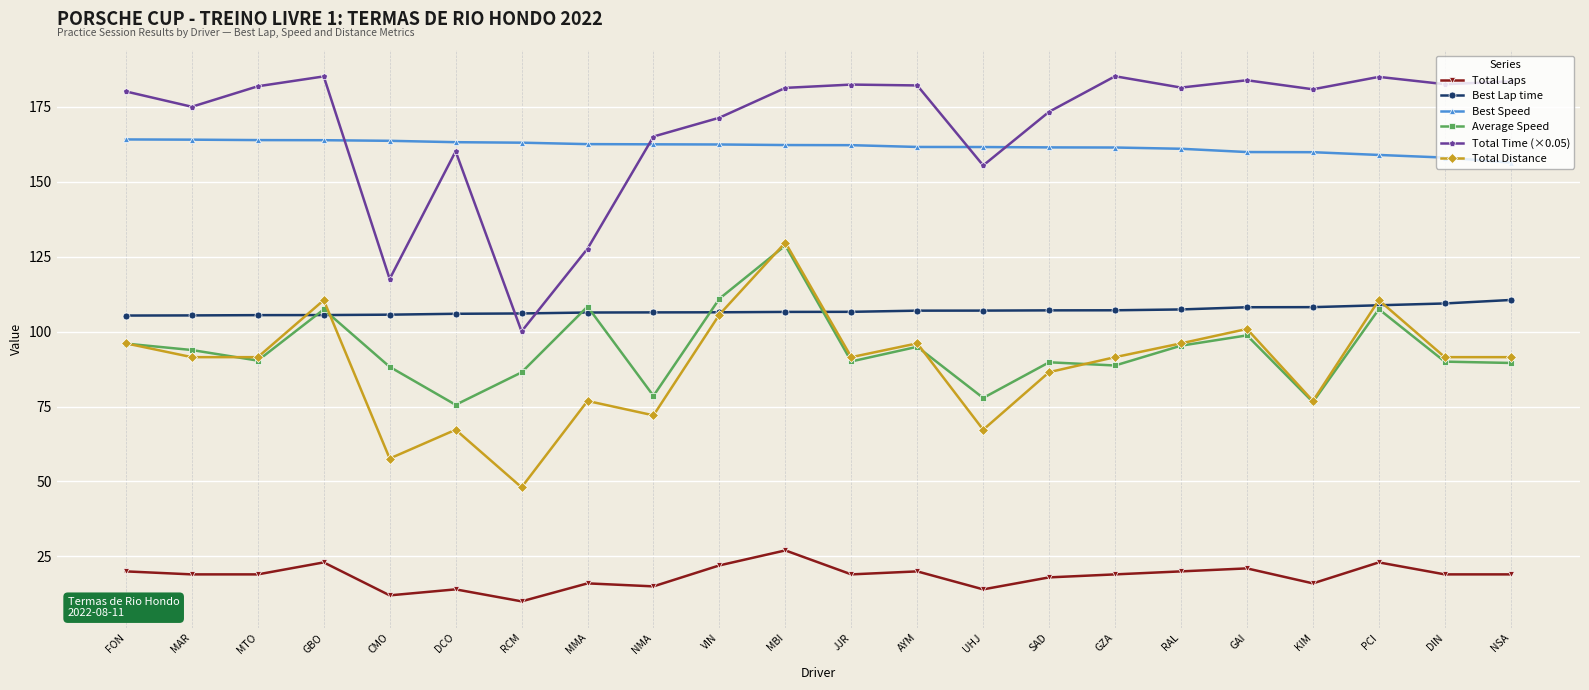

The Total Time (×0.05) series shows 117.6 at CMO. True or false?

True